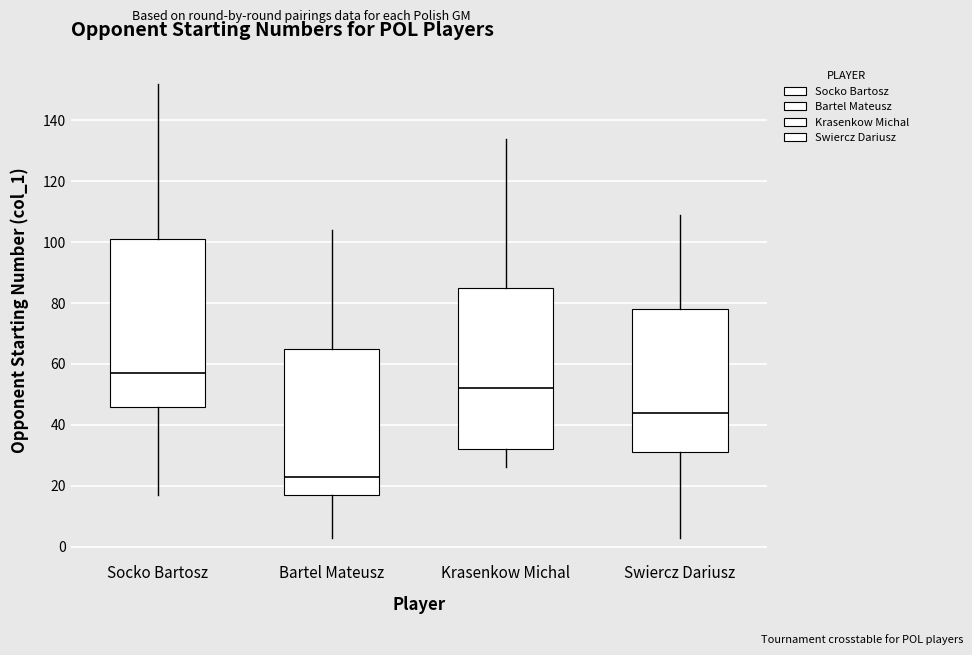

Comparing the boxes themselves (not the whiskers), which one is the tallest?

Socko Bartosz